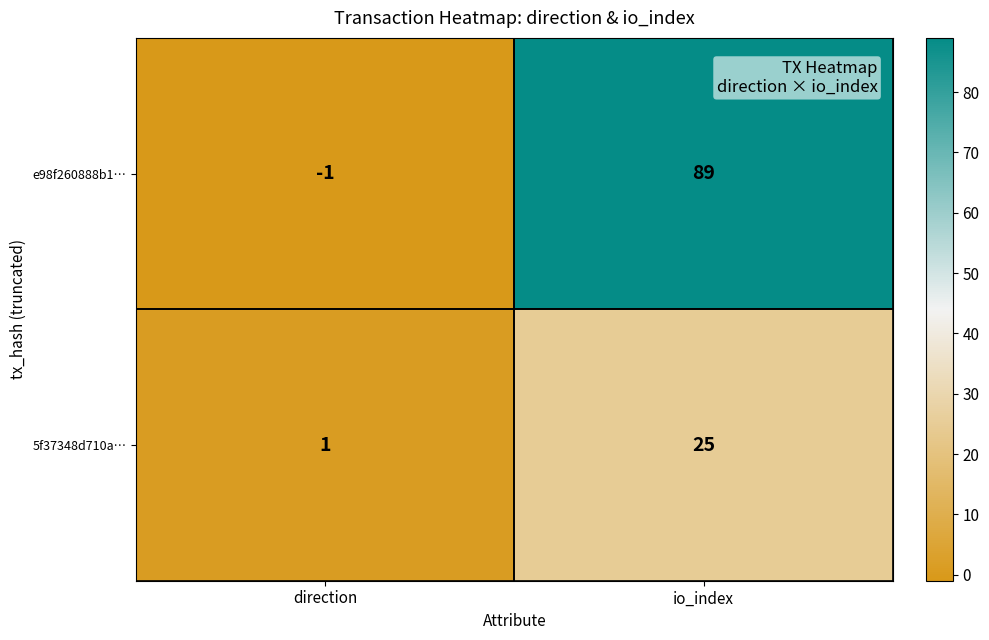

List the series in order of their peak value, lowest first.

5f37348d710a…, e98f260888b1…